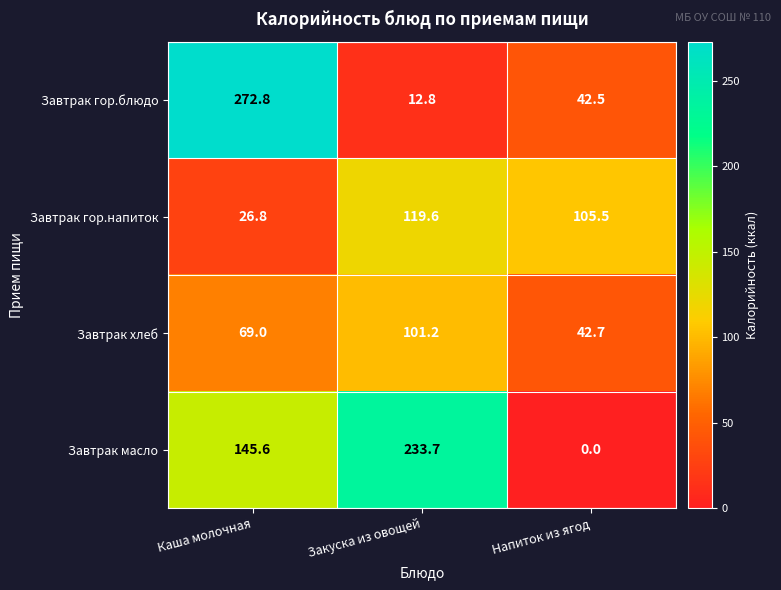

At which category does the chart reach its minimum across all series?

Напиток из ягод